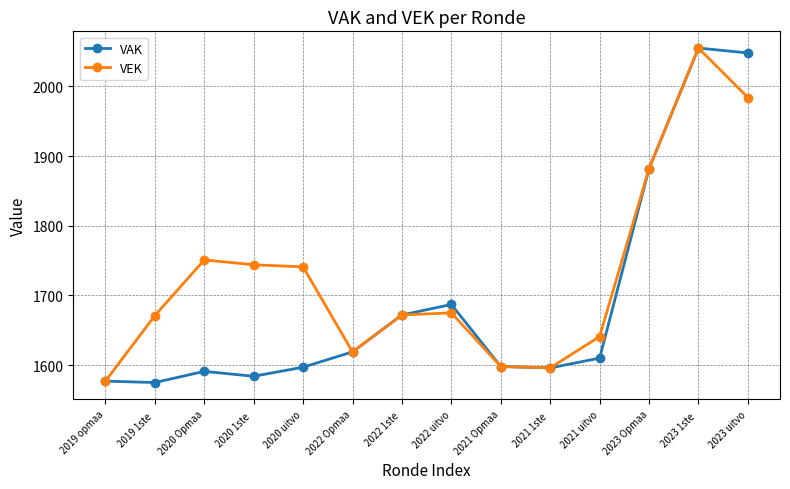

The VAK series shows 1687 at 2022 uitvo. True or false?

True